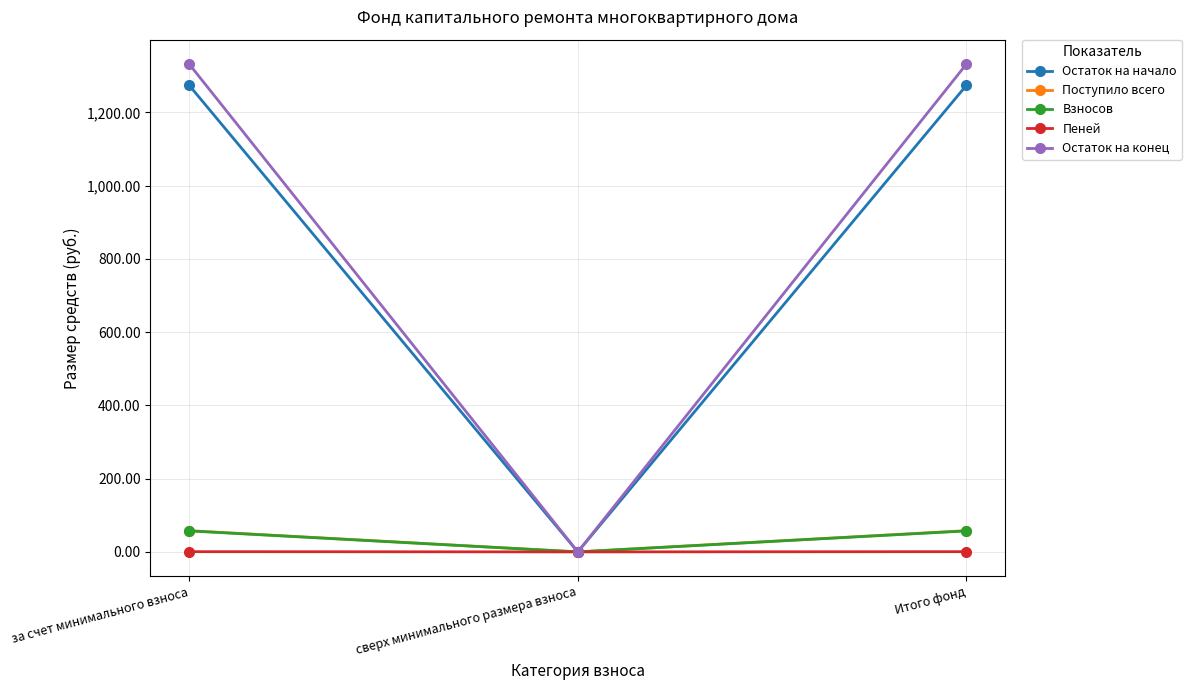

What is the label of the 3rd point from the left?

Итого фонд